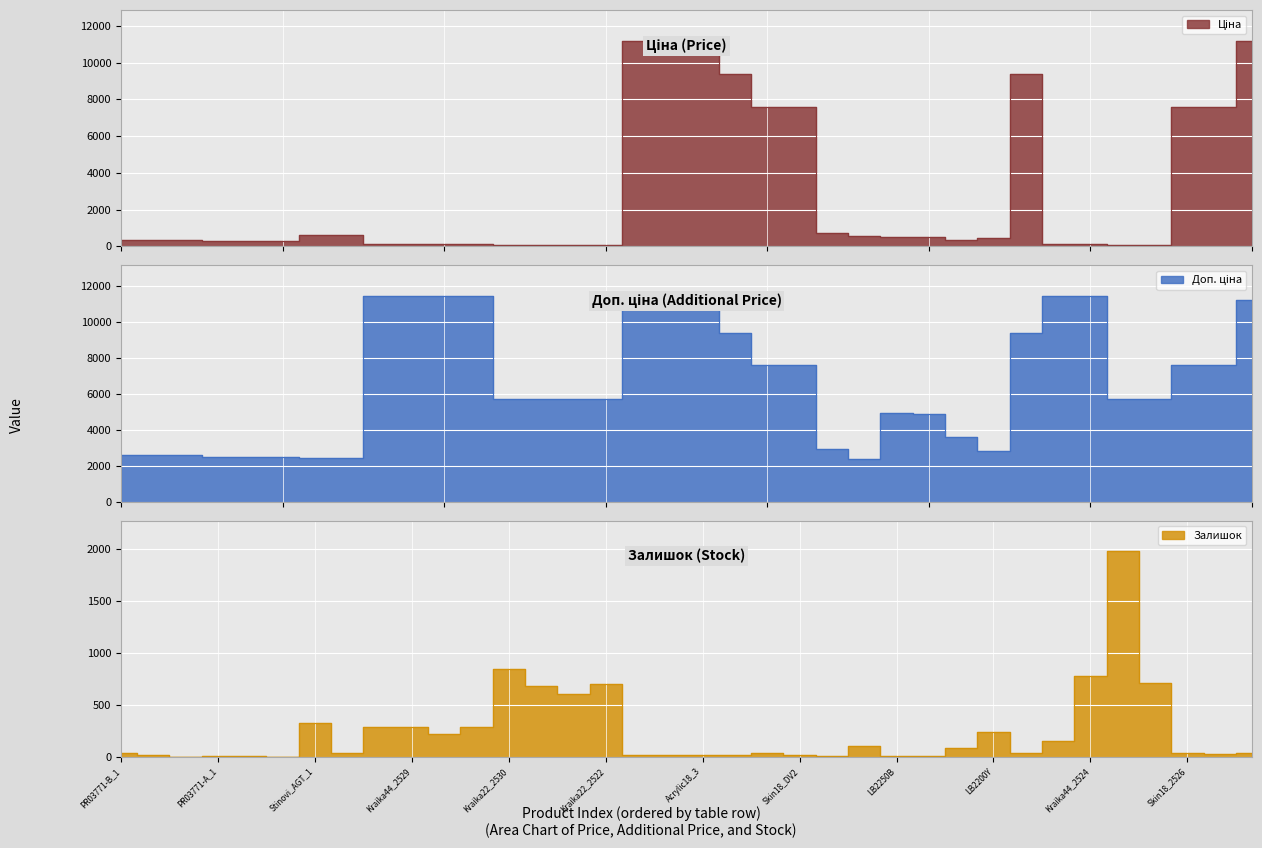

Between Залишок and 35, which series saw the biggest shift?

Ціна